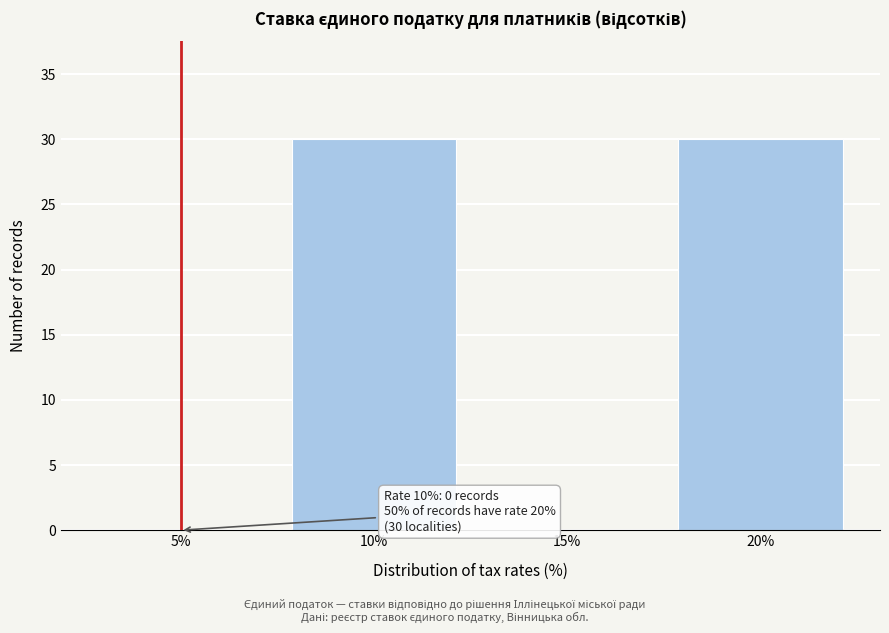

Reading left to right, transcribe all the data shown in this chart.

5%=0	10%=30	15%=0	20%=30